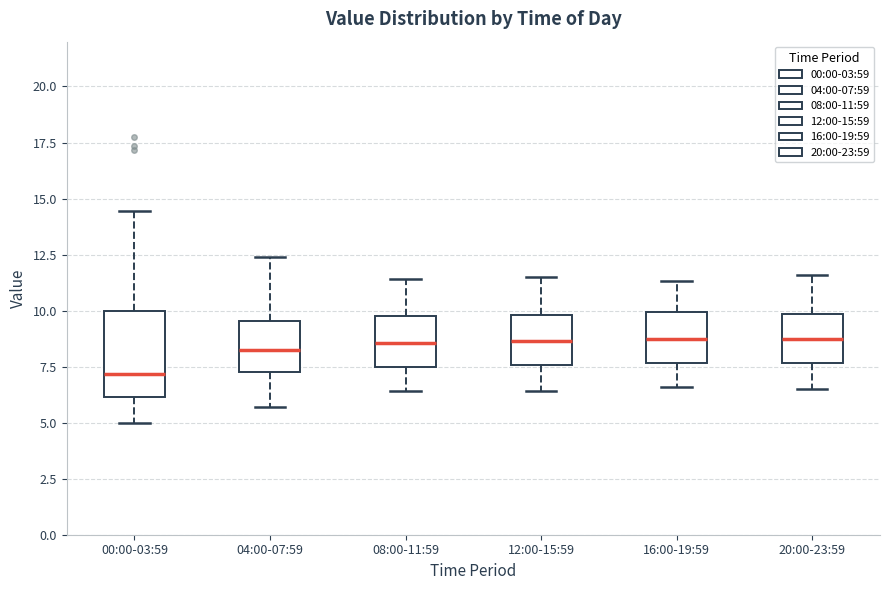

Where is the upper edge of the box for 00:00-03:59 on the y-axis? The values are not printed on the chart, so give them approximately, as read against the axis.

10.0